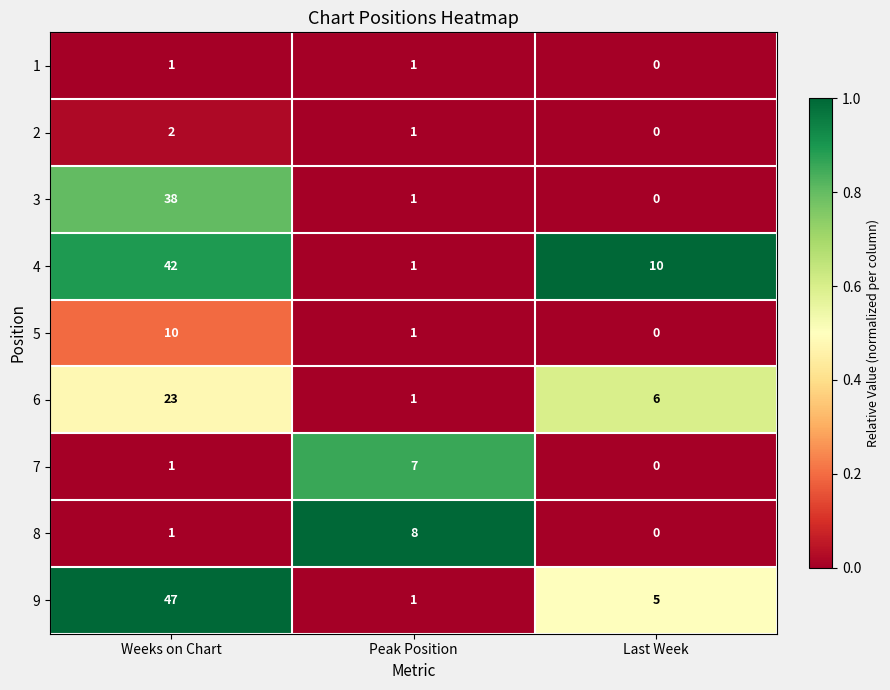

The value of 7 at Weeks on Chart is 0. True or false?

False